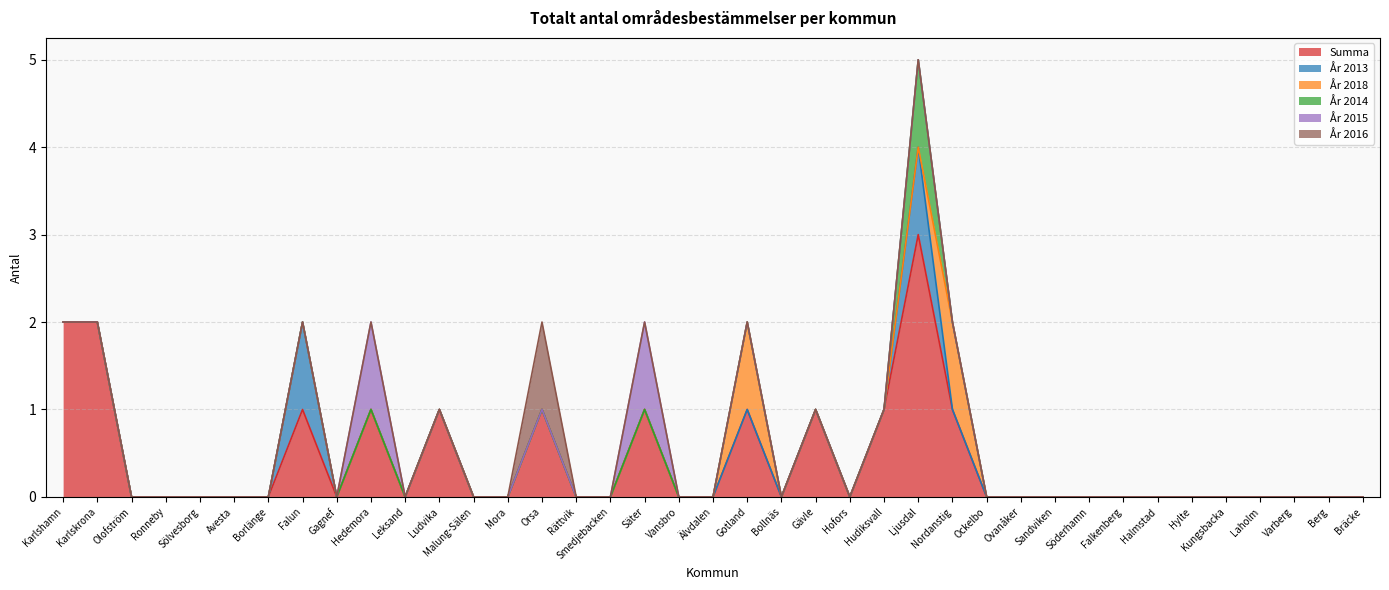

What are all the series names shown in the legend?

Summa, År 2013, År 2018, År 2014, År 2015, År 2016